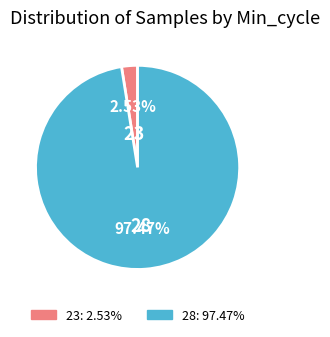

Count the number of slices in the pie.

2